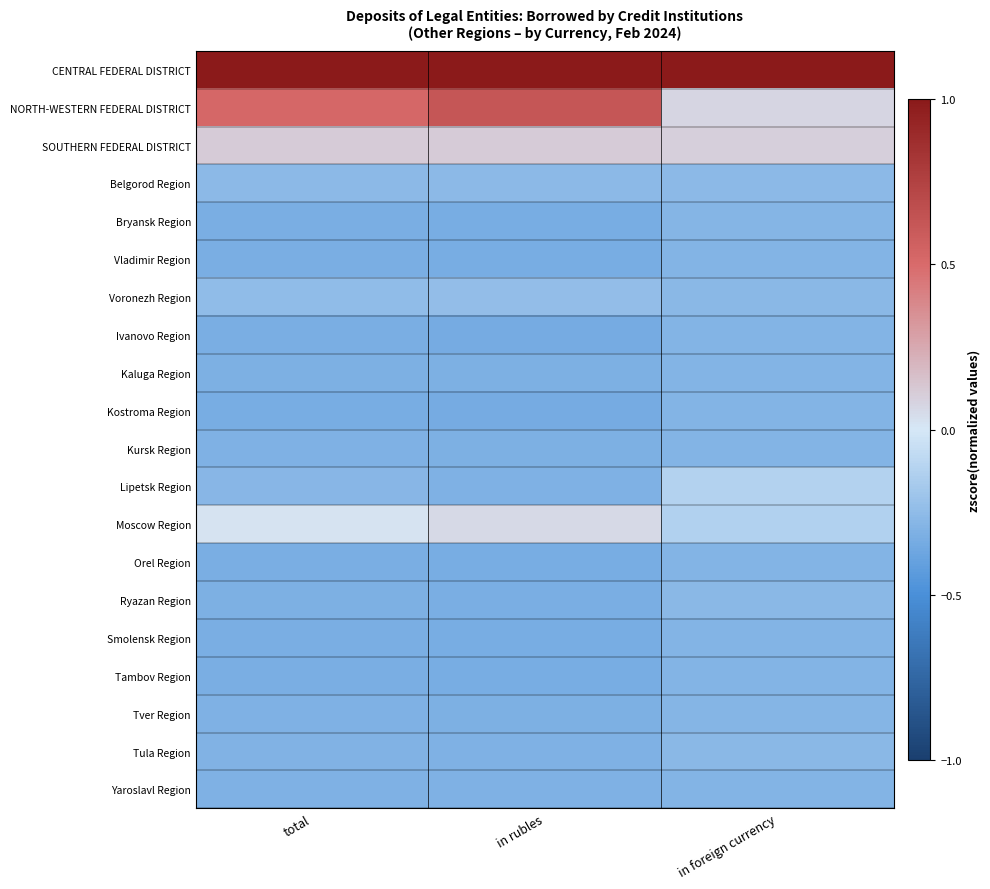

Which has a higher value, in rubles or total?

in rubles